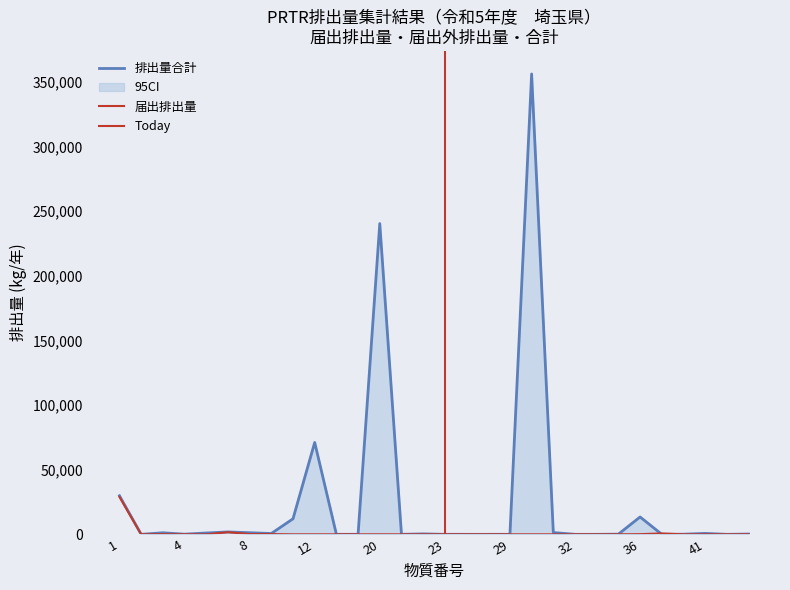

Reading right to left, extract all data points from this chart.

届出排出量: 0.0	0.0	0.0	2.5	680.0	124.5	0.0	0.0	1.0	1.5	0.0	0.0	0.0	0.0	0.0	0.0	0.0	14.7	1.9	0.0	0.0	0.0	173.2	210.0	1643.4	0.0	25.3	129.1	0.0	28923.1
排出量合計: 217.0	0.1	710.0	100.0	10.4	13426.1	128.1	0.0	0.0	1372.7	356198.8	4.0	0.0	0.0	2.8	328.5	0.0	240434.2	17.1	0.0	71076.7	12016.2	632.2	1247.8	1847.2	1037.7	109.1	1204.1	1.8	29844.8